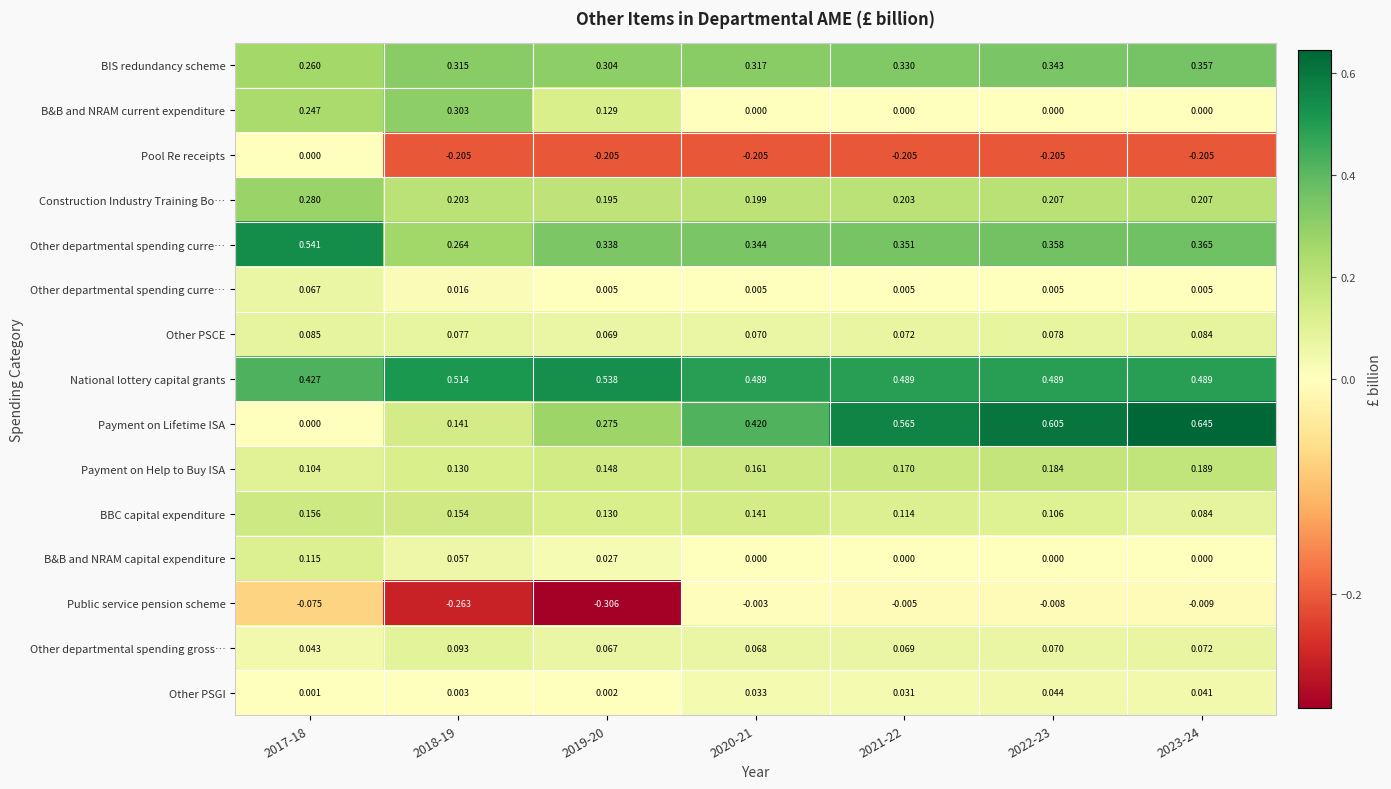

What is the smallest value displayed?

-0.3